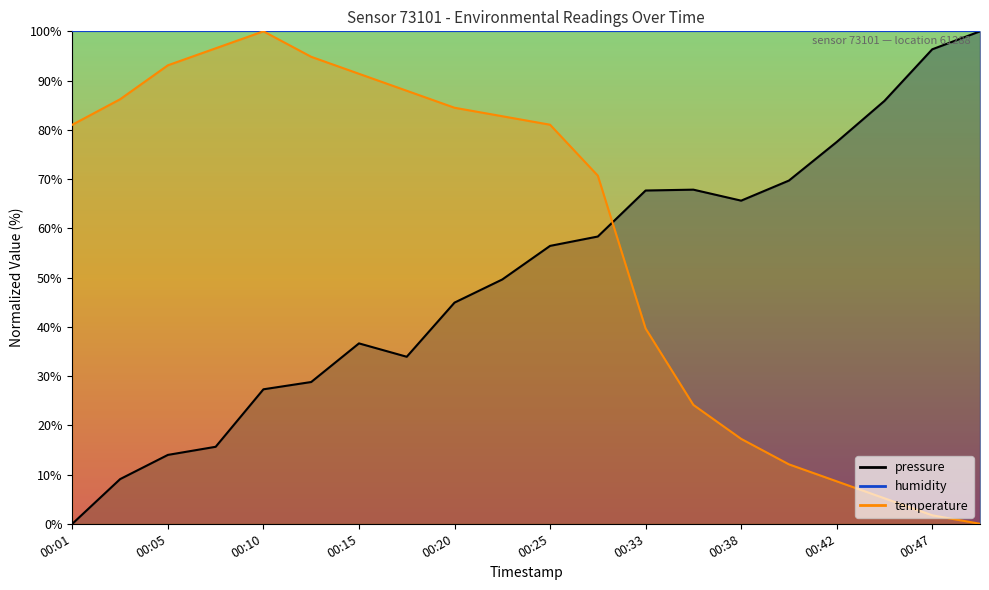

Reading left to right, transcribe all the data shown in this chart.

pressure: 00:01=0.0	00:03=9.1	00:05=14.0	00:08=15.6	00:10=27.3	00:13=28.8	00:15=36.6	00:18=33.9	00:20=44.9	00:22=49.6	00:25=56.4	00:27=58.3	00:33=67.7	00:35=67.8	00:38=65.6	00:40=69.7	00:42=77.5	00:45=85.9	00:47=96.4	00:50=100.0
temperature: 00:01=81.0	00:03=86.2	00:05=93.1	00:08=96.6	00:10=100.0	00:13=94.8	00:15=91.4	00:18=87.9	00:20=84.5	00:22=82.8	00:25=81.0	00:27=70.7	00:33=39.7	00:35=24.1	00:38=17.2	00:40=12.1	00:42=8.6	00:45=5.2	00:47=1.7	00:50=0.0